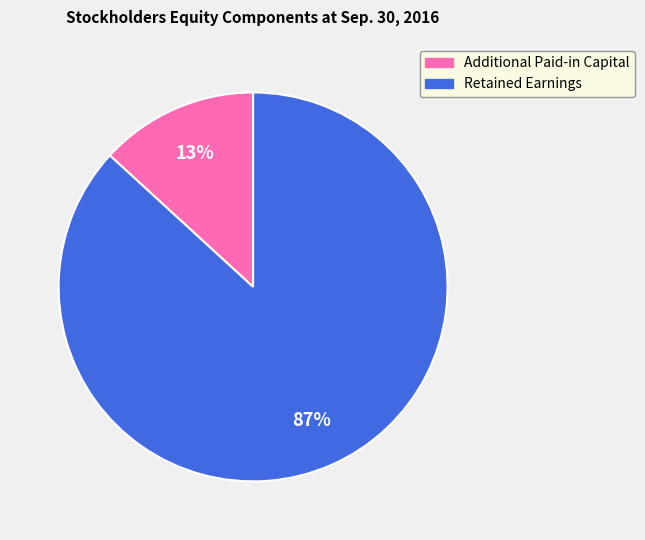

To the nearest percent, what is the difference between the largest and smallest slice percentages?

74%